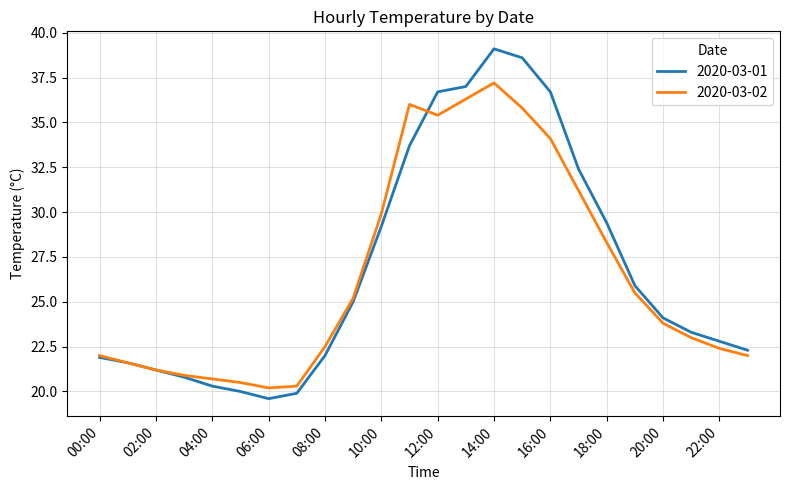

What is the minimum value for 2020-03-02?

20.2